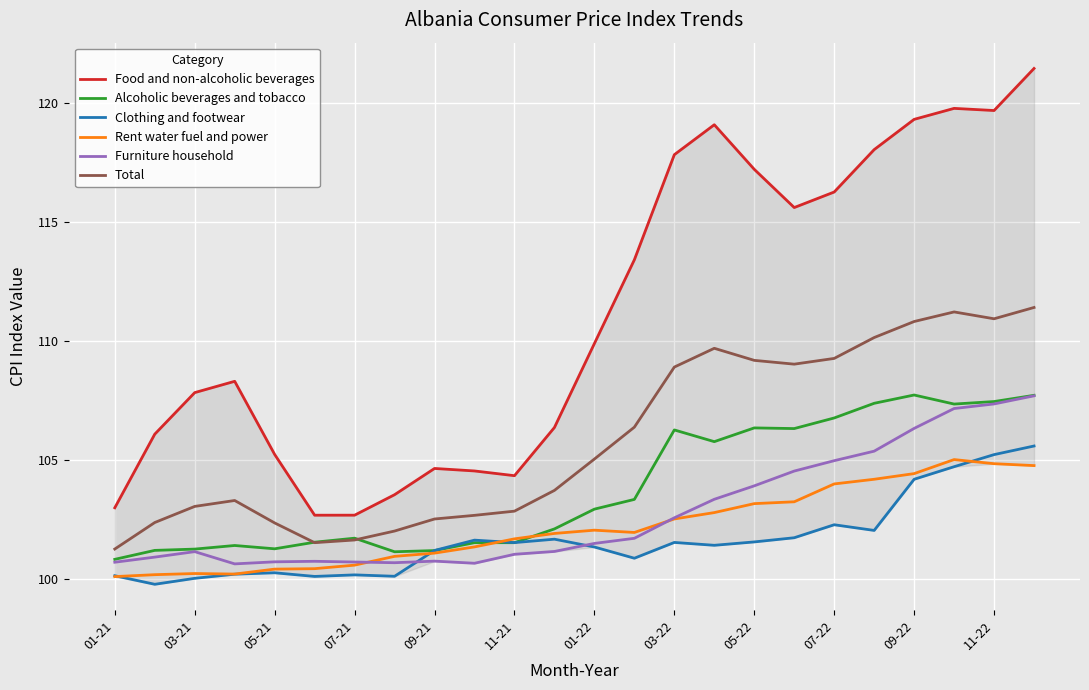

Is the value of Clothing and footwear at 11-22 greater than the value of Alcoholic beverages and tobacco at 09-21?

Yes